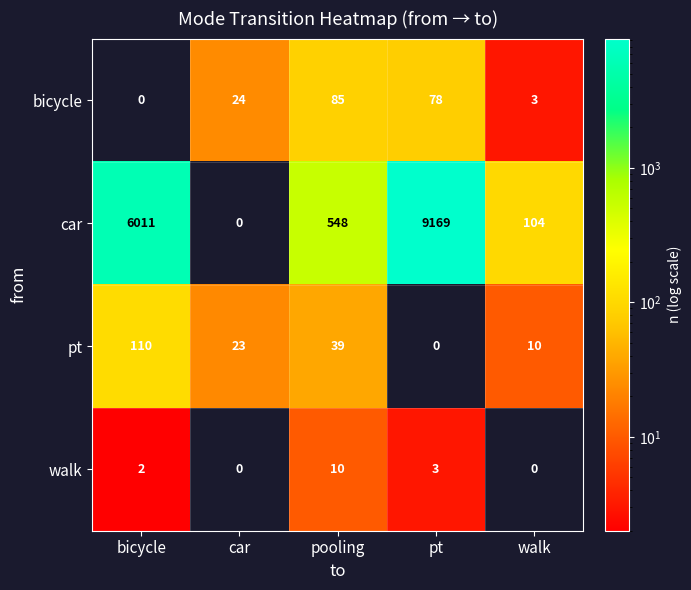

Between pooling and walk, which series saw the biggest shift?

car